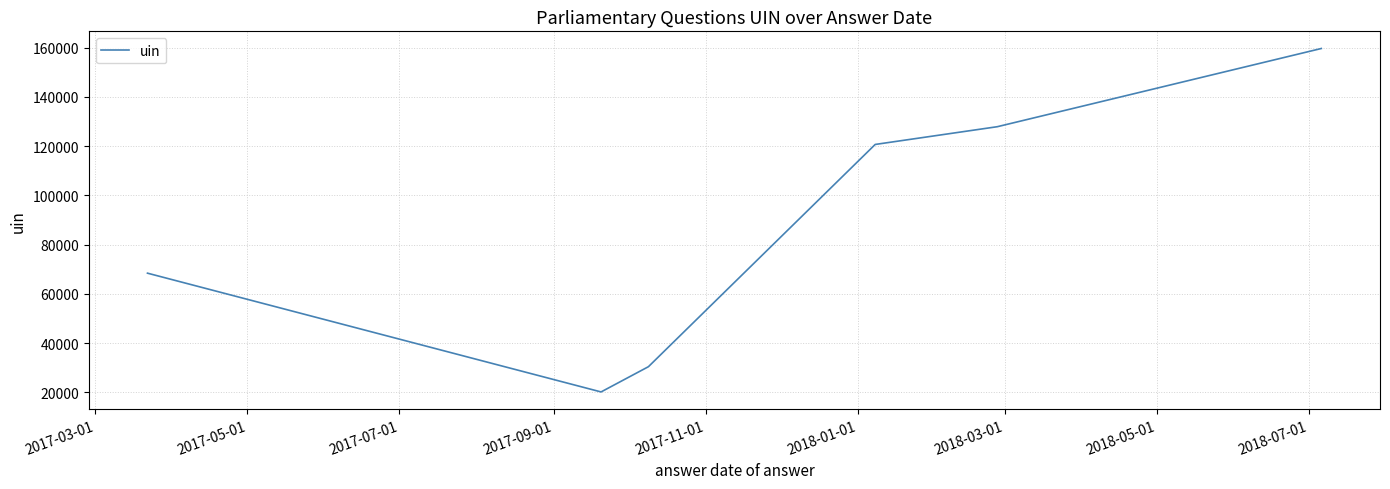

What is the greatest value displayed?

159648